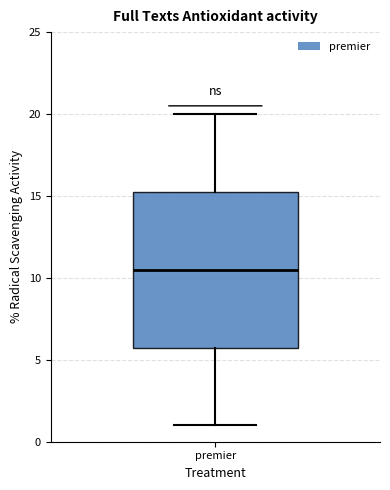

Transcribe this box plot: give where the median line is, the range the box spans, and where the two whiskers end, as read against the y-axis. The values are not printed on the chart, so give them approximately, as read against the axis.

median 10.5, box 6.0 to 15.5, whiskers 1.0 to 20.0